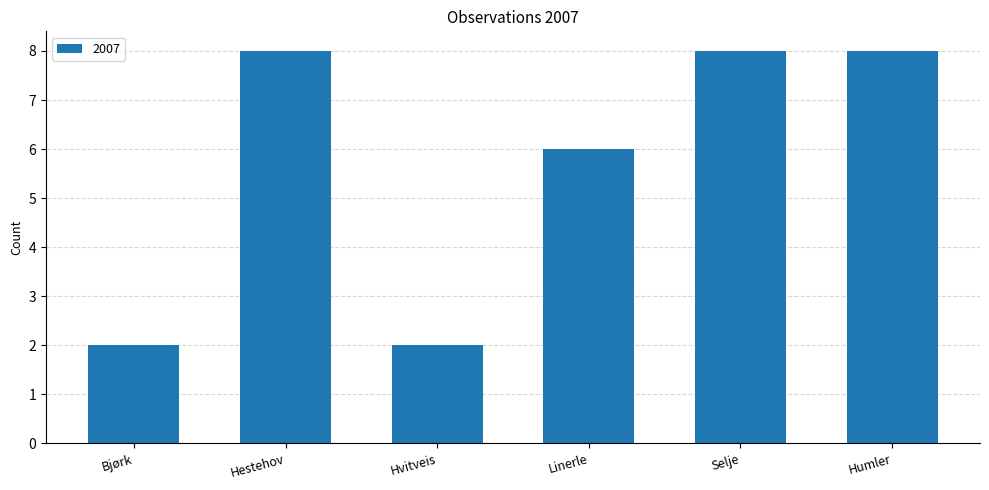

The chart shows a value of 3 at Bjørk. True or false?

False